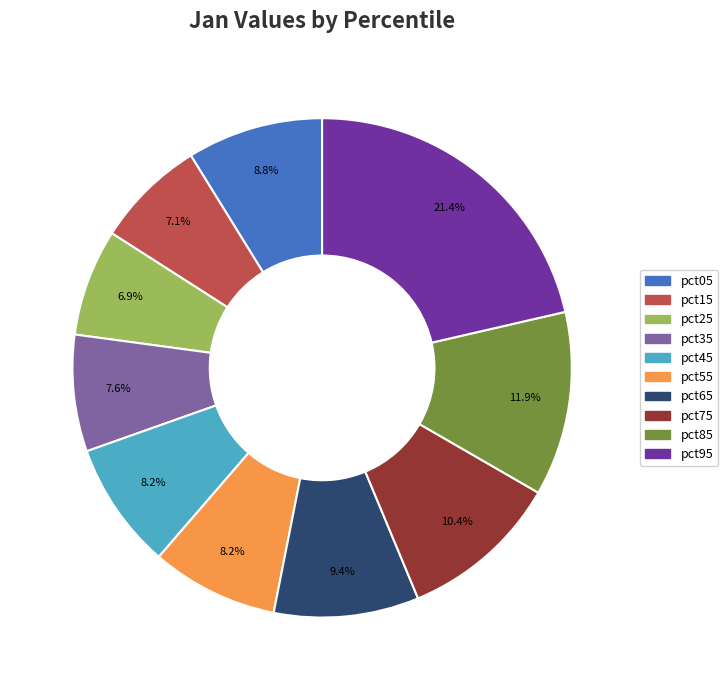

Which slice is the largest?

pct95